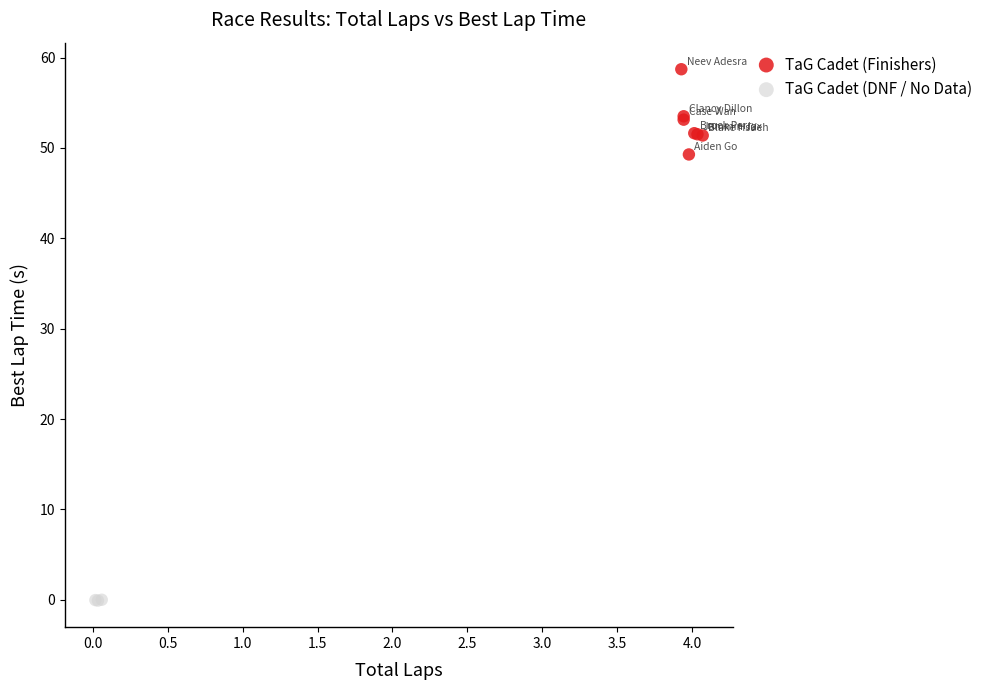

What are all the series names shown in the legend?

TaG Cadet (Finishers), TaG Cadet (DNF / No Data)